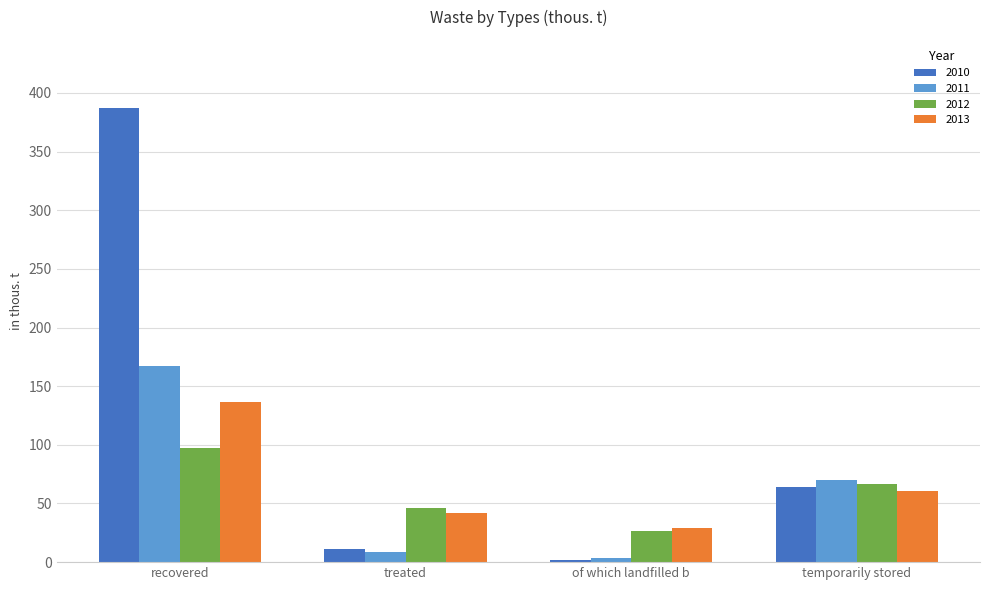

Rank the categories by 2013 value from lowest to highest.

of which landfilled b, treated, temporarily stored, recovered